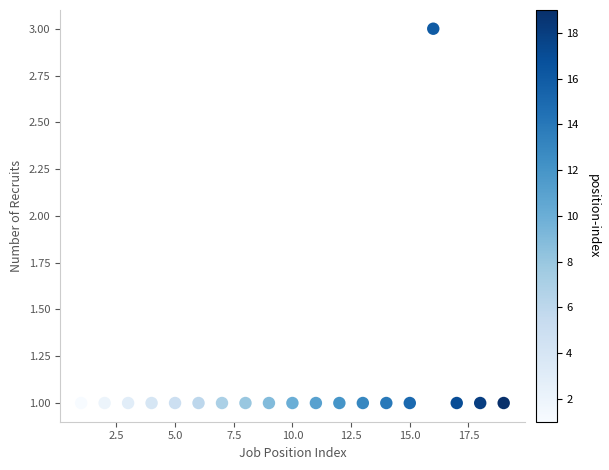

What is the range of X values (max minus min)?

18